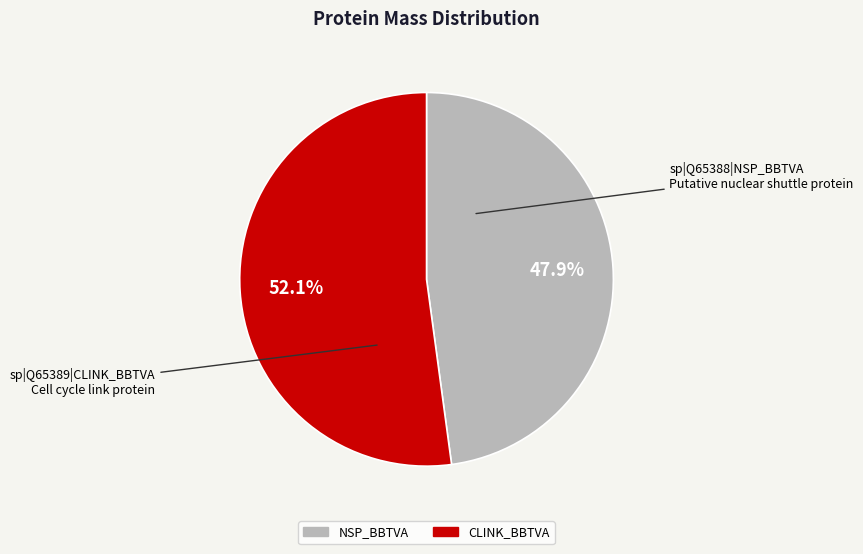

How many segments does this pie chart have?

2